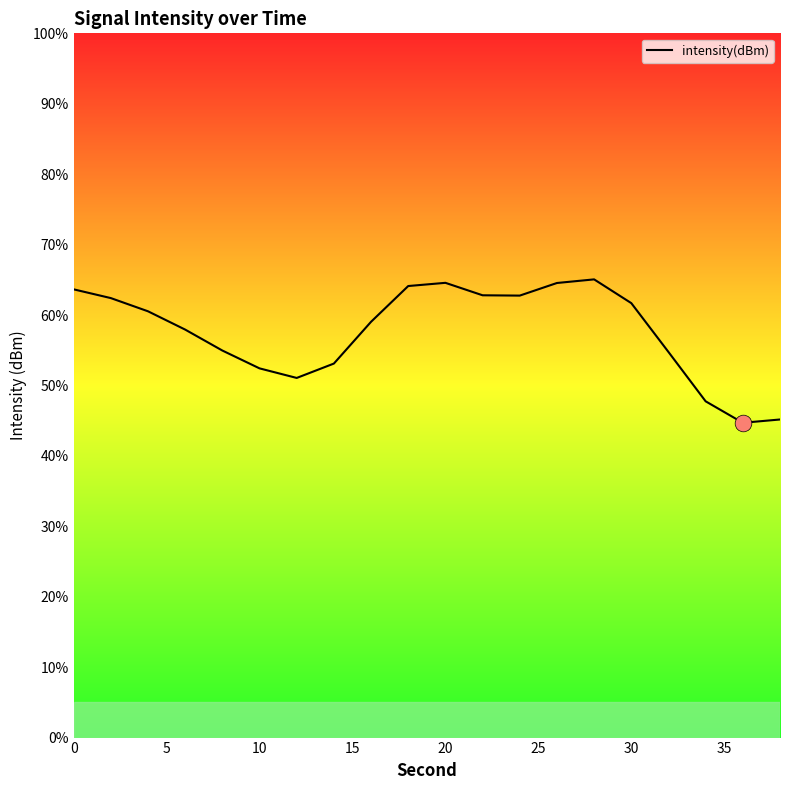

How many lines are shown in the chart?

1